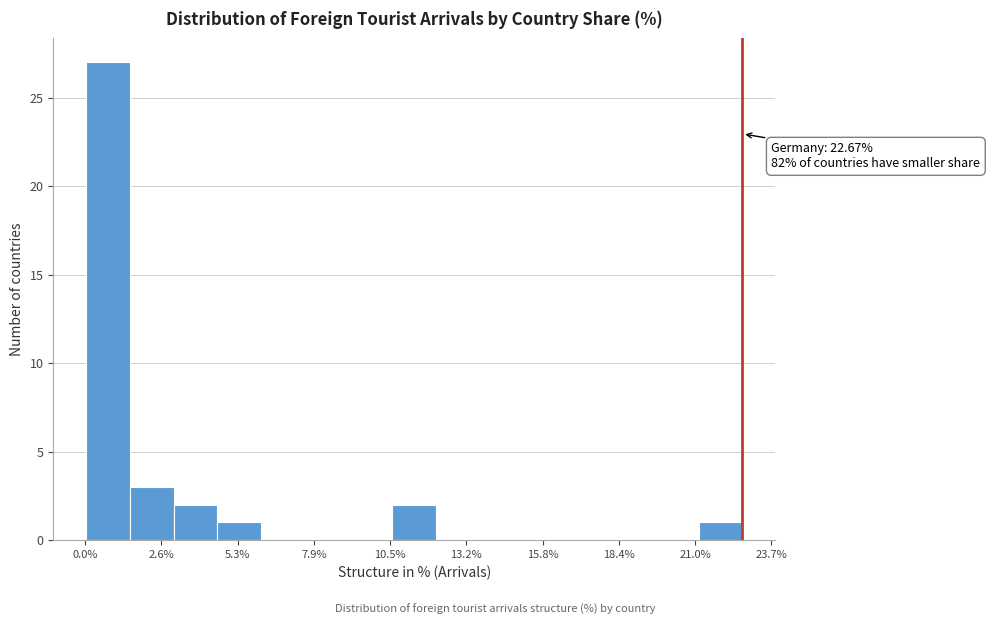

Around what value on the x-axis is the tallest bar? Give the approximate position of its centre, as read against the axis.

1.0